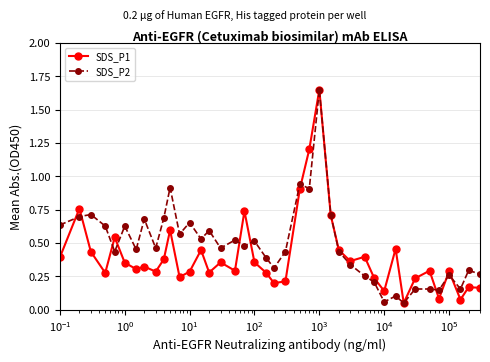

Rank the series by their average value, from highest to lowest.

SDS_P2, SDS_P1